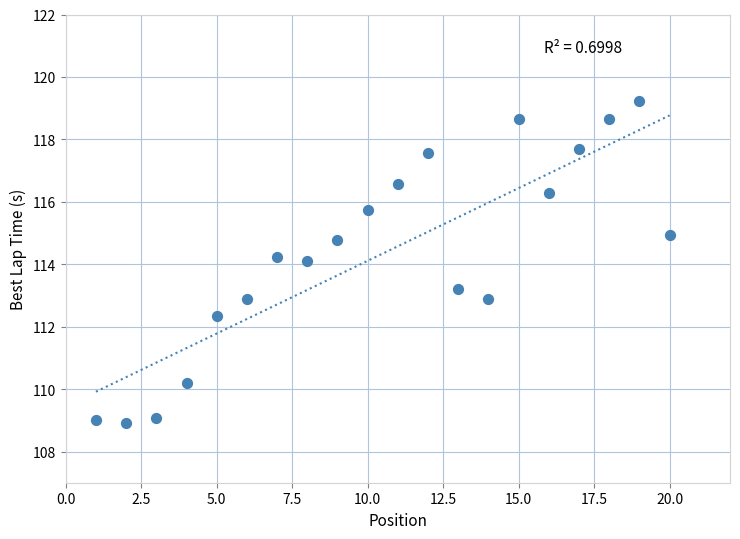

What is the range of Y values (max minus min)?

10.3